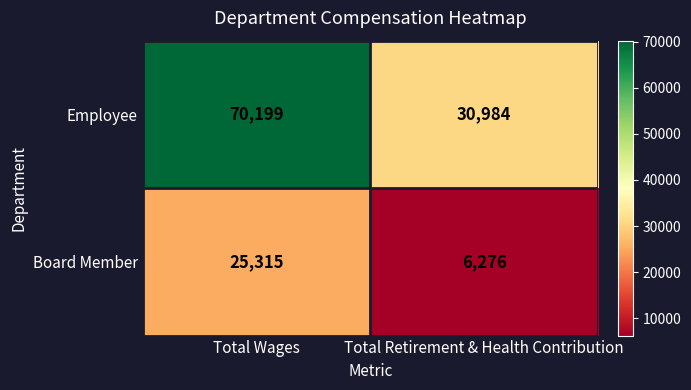

True or false: Board Member has a value of 6276 at Total Retirement & Health Contribution.

True